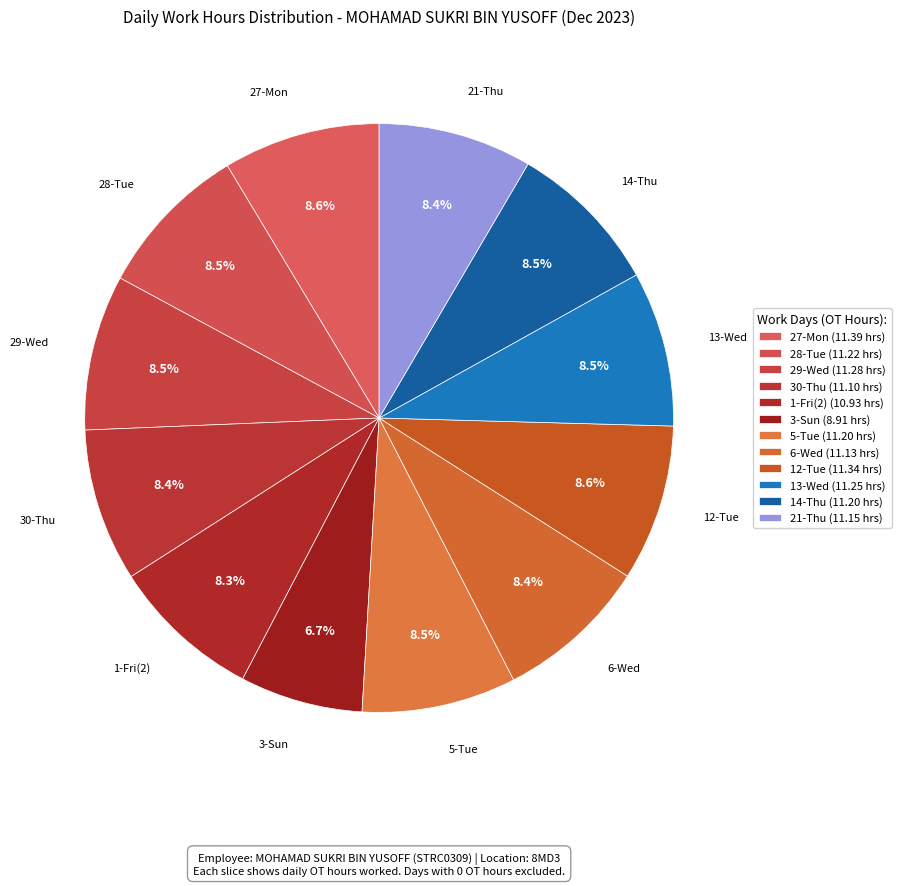

How many segments does this pie chart have?

12